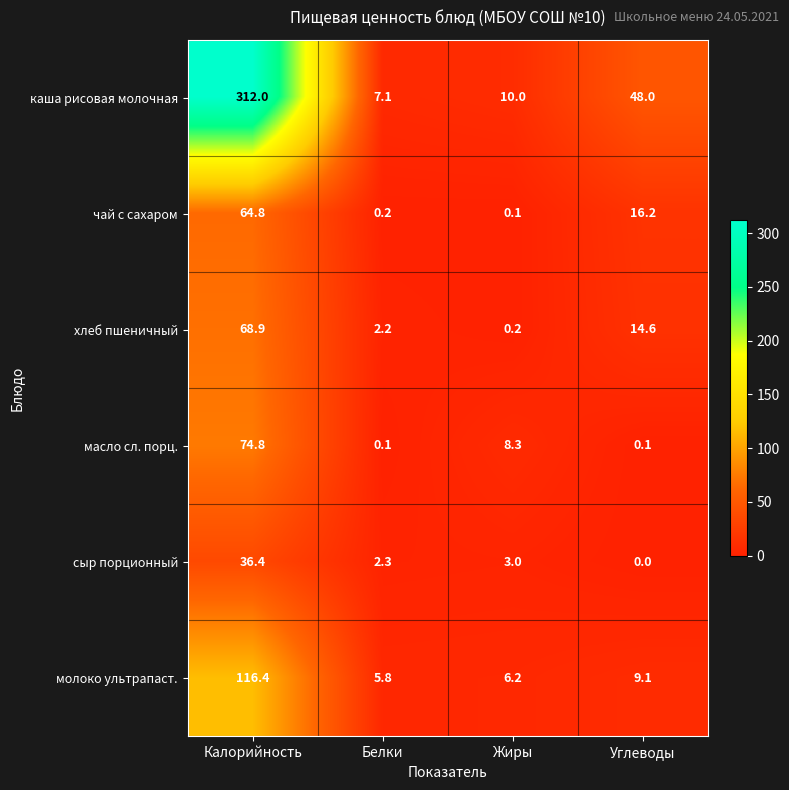

How many data points in масло сл. порц. are less than 8?

2